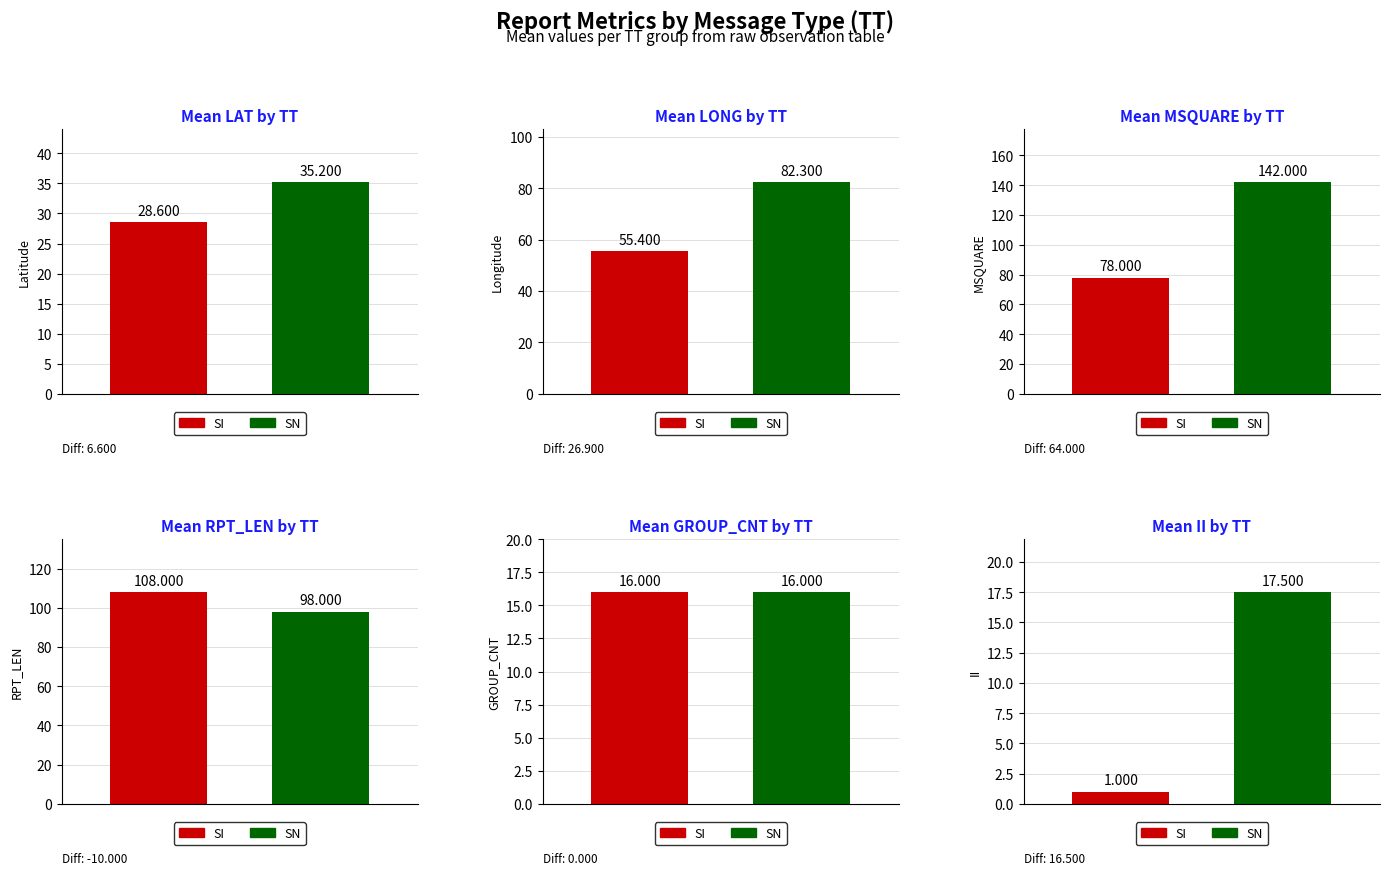

What is the maximum value shown in the chart?

142.0